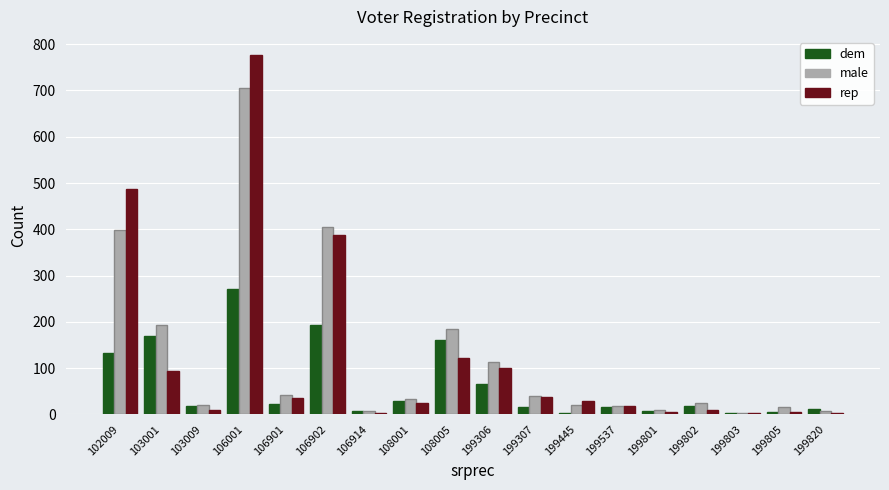

Is it true that rep equals 28 at 199445?

True